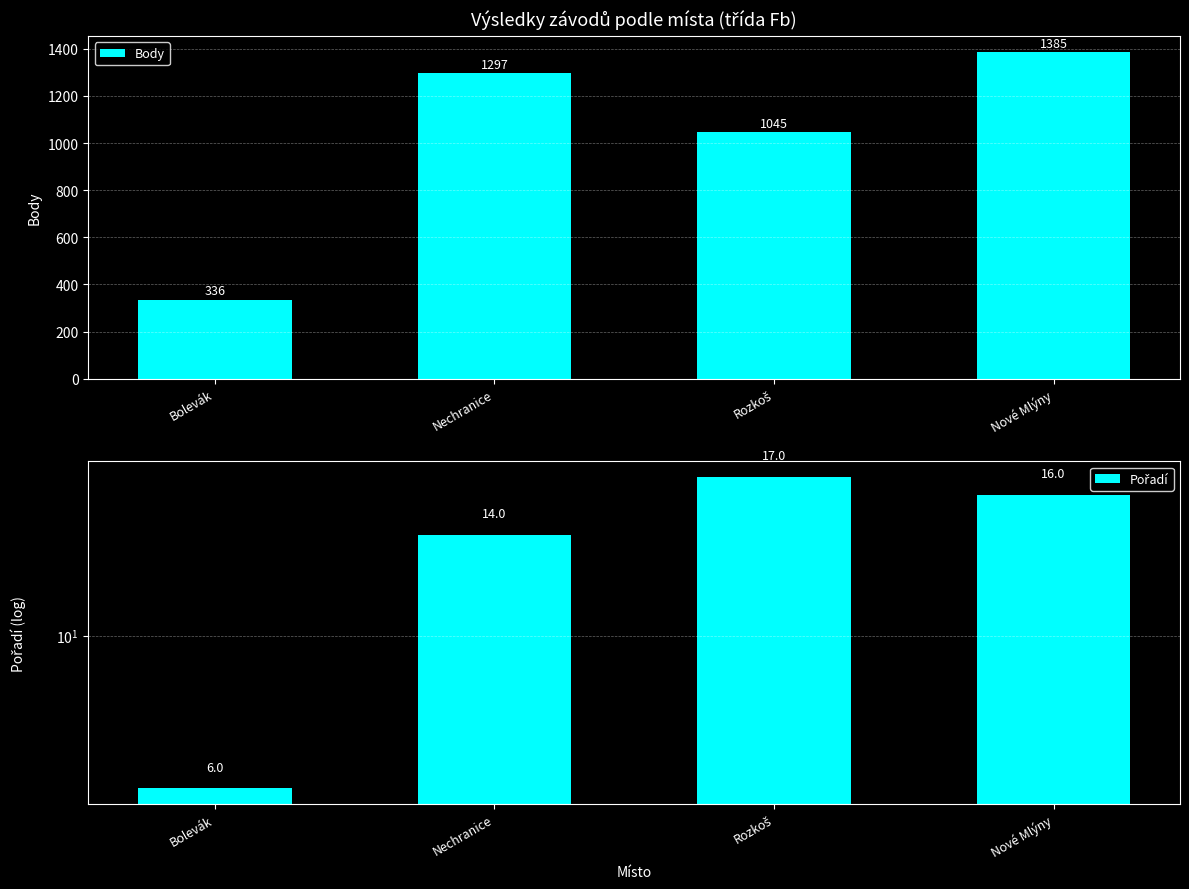

What position from the left is Rozkoš?

3